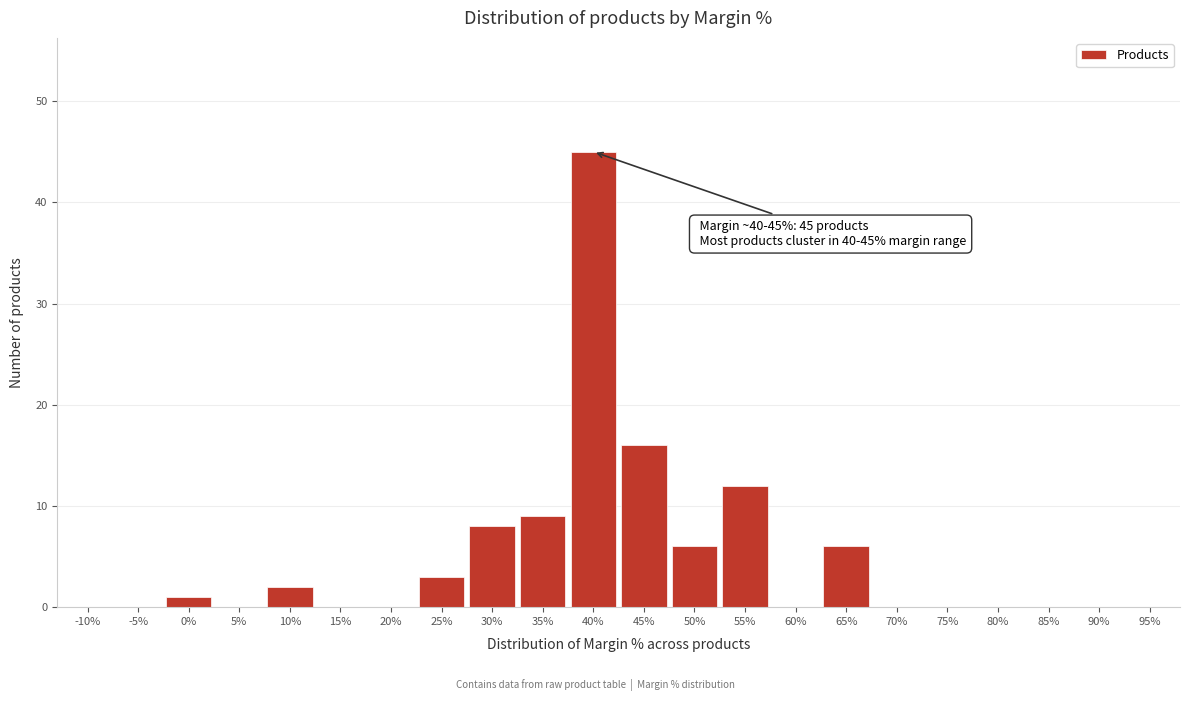

Reading left to right, extract all data points from this chart.

-10%=0	-5%=0	0%=1	5%=0	10%=2	15%=0	20%=0	25%=3	30%=8	35%=9	40%=45	45%=16	50%=6	55%=12	60%=0	65%=6	70%=0	75%=0	80%=0	85%=0	90%=0	95%=0